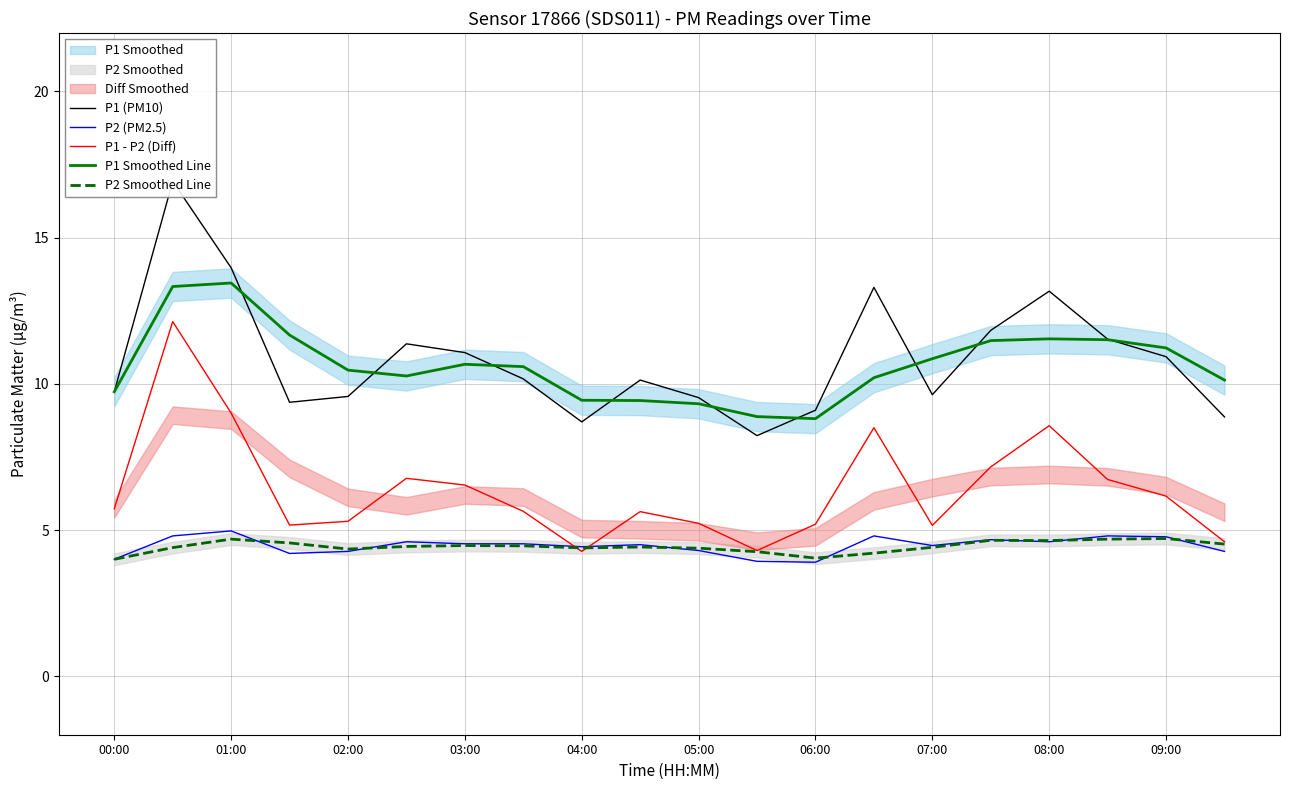

True or false: P1 - P2 (Diff) and P1 Smoothed Line intersect in this chart.

False